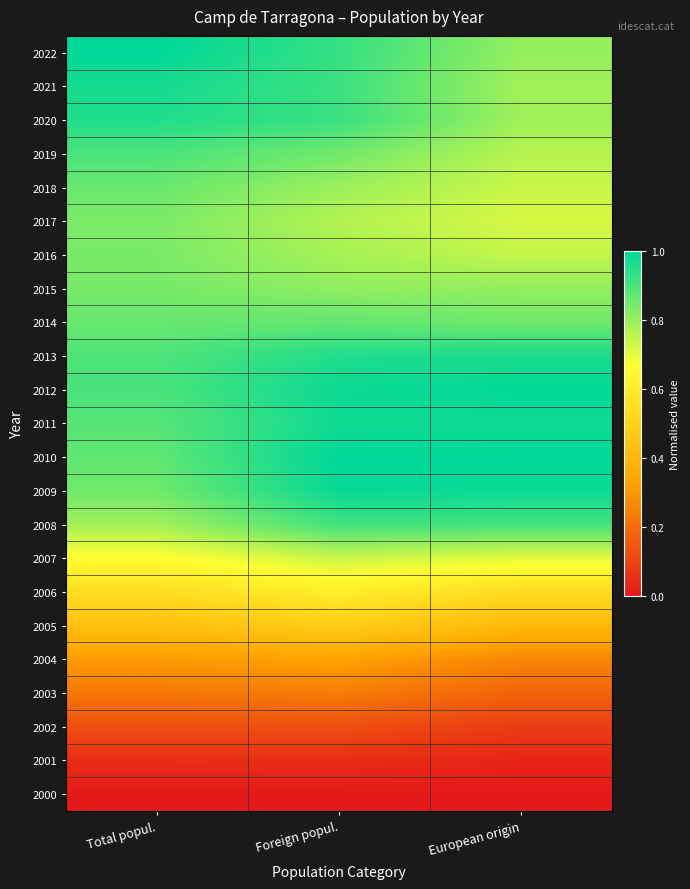

Reading left to right, transcribe all the data shown in this chart.

2000: Total popul.=0.0	Foreign popul.=0.0	European origin=0.0
2001: Total popul.=0.0	Foreign popul.=0.0	European origin=0.0
2002: Total popul.=0.1	Foreign popul.=0.1	European origin=0.1
2003: Total popul.=0.2	Foreign popul.=0.2	European origin=0.2
2004: Total popul.=0.3	Foreign popul.=0.3	European origin=0.3
2005: Total popul.=0.4	Foreign popul.=0.5	European origin=0.4
2006: Total popul.=0.5	Foreign popul.=0.6	European origin=0.5
2007: Total popul.=0.7	Foreign popul.=0.7	European origin=0.7
2008: Total popul.=0.8	Foreign popul.=0.9	European origin=0.9
2009: Total popul.=0.9	Foreign popul.=1.0	European origin=1.0
2010: Total popul.=0.9	Foreign popul.=1.0	European origin=1.0
2011: Total popul.=0.9	Foreign popul.=1.0	European origin=1.0
2012: Total popul.=0.9	Foreign popul.=1.0	European origin=1.0
2013: Total popul.=0.9	Foreign popul.=1.0	European origin=1.0
2014: Total popul.=0.9	Foreign popul.=0.9	European origin=0.9
2015: Total popul.=0.8	Foreign popul.=0.8	European origin=0.8
2016: Total popul.=0.8	Foreign popul.=0.8	European origin=0.7
2017: Total popul.=0.8	Foreign popul.=0.8	European origin=0.7
2018: Total popul.=0.9	Foreign popul.=0.8	European origin=0.7
2019: Total popul.=0.9	Foreign popul.=0.9	European origin=0.8
2020: Total popul.=1.0	Foreign popul.=0.9	European origin=0.8
2021: Total popul.=1.0	Foreign popul.=0.9	European origin=0.8
2022: Total popul.=1.0	Foreign popul.=0.9	European origin=0.8